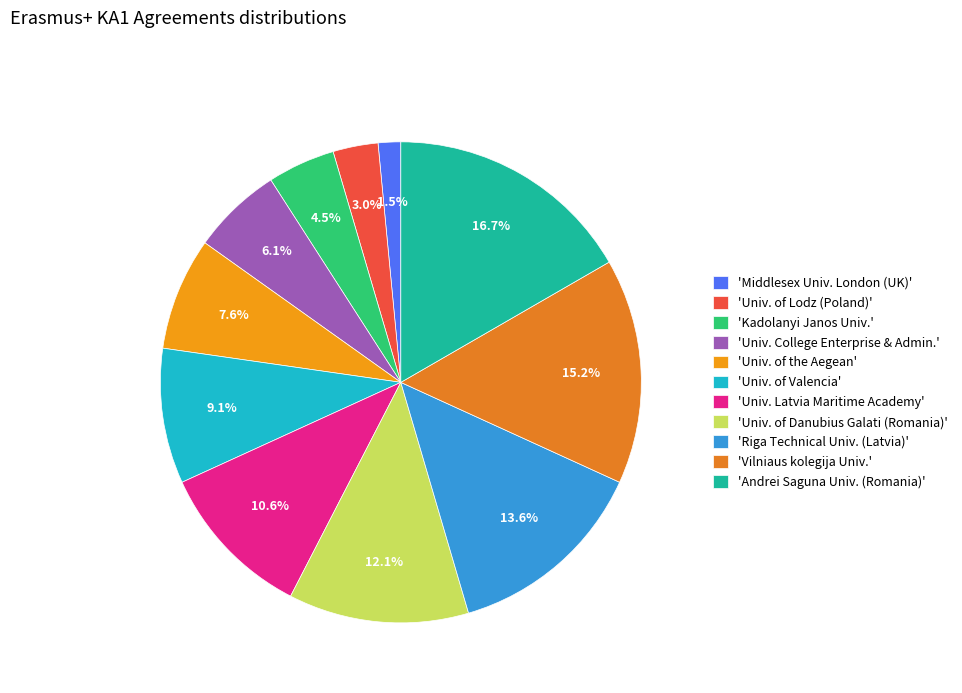

How many slices are in this pie chart?

11